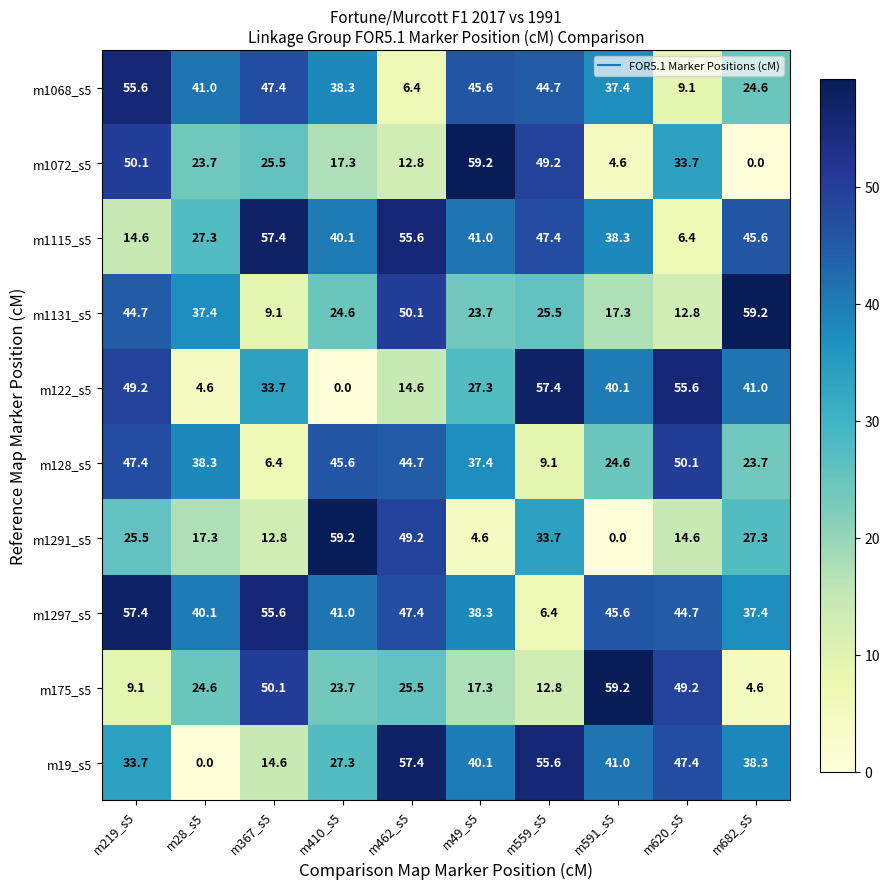

What is the sum of the m175_s5 values at m28_s5 and m620_s5?

73.8